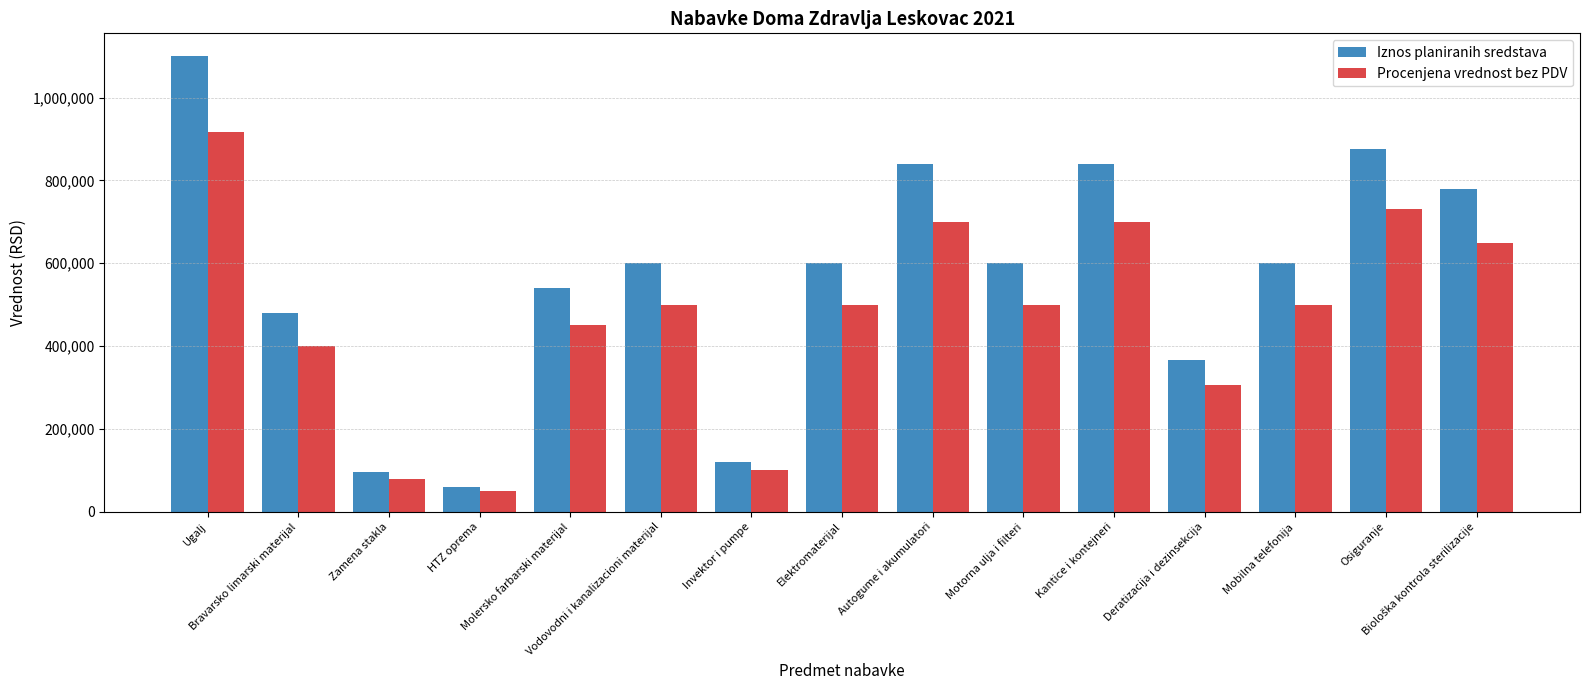

What is the minimum value shown in the chart?

50000.0